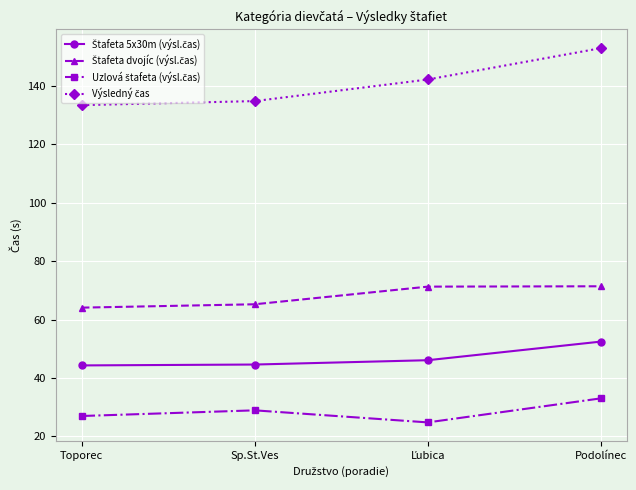

What is the label of the 1st point from the left?

Toporec